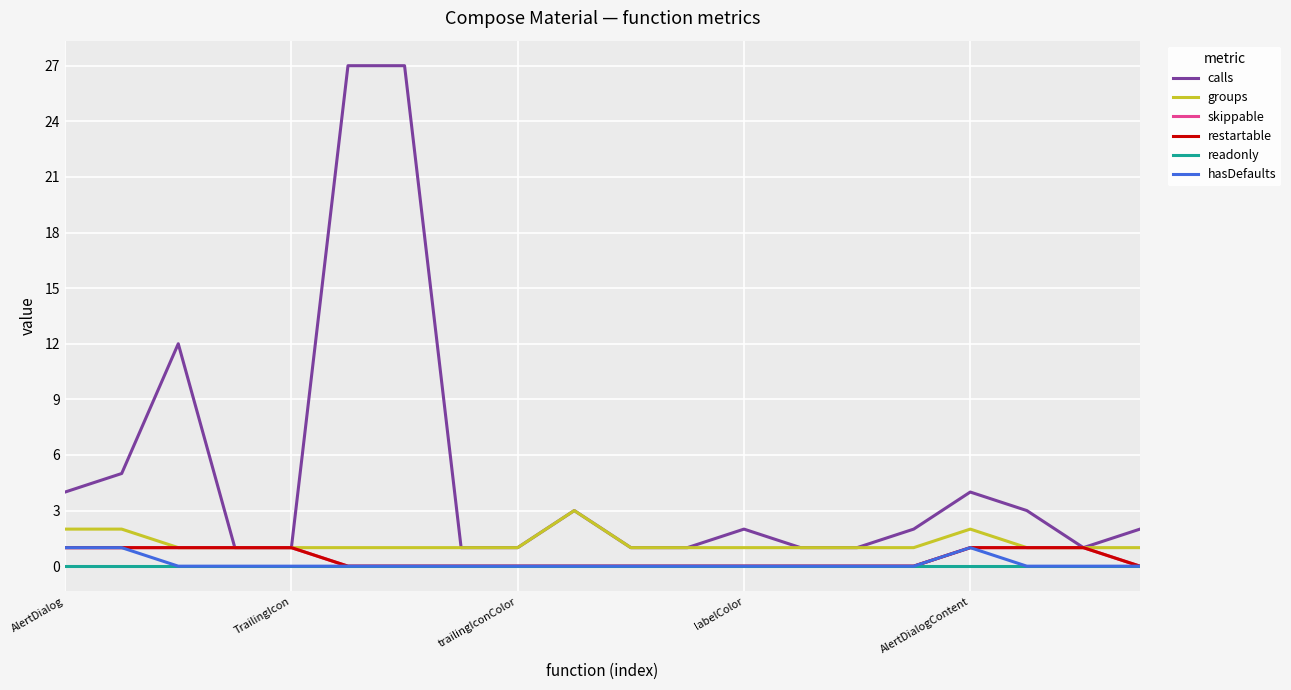

Does the chart display data point markers on the line(s)?

No